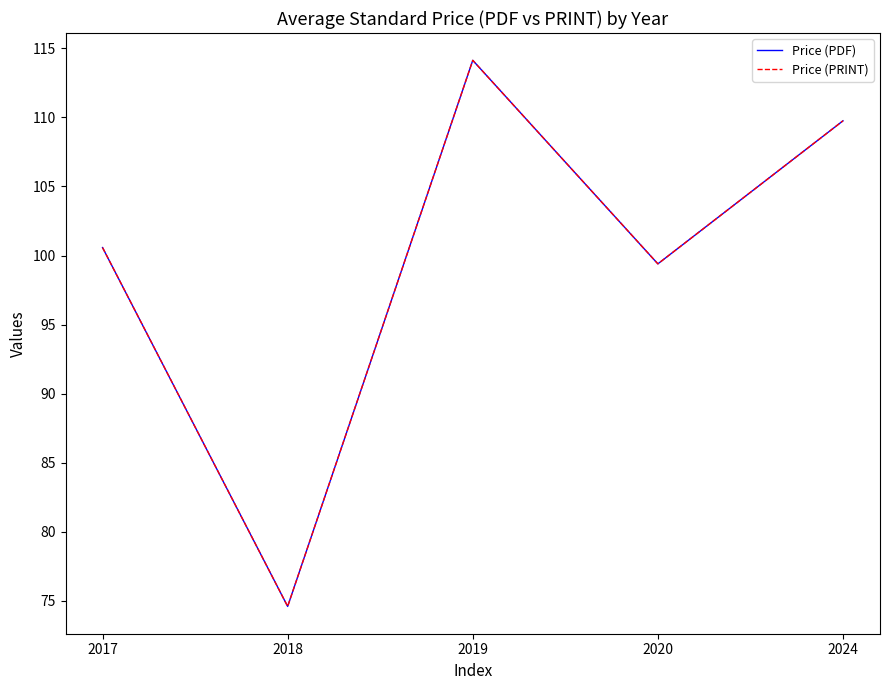

What is the lowest value of the Price (PRINT) series?

74.6